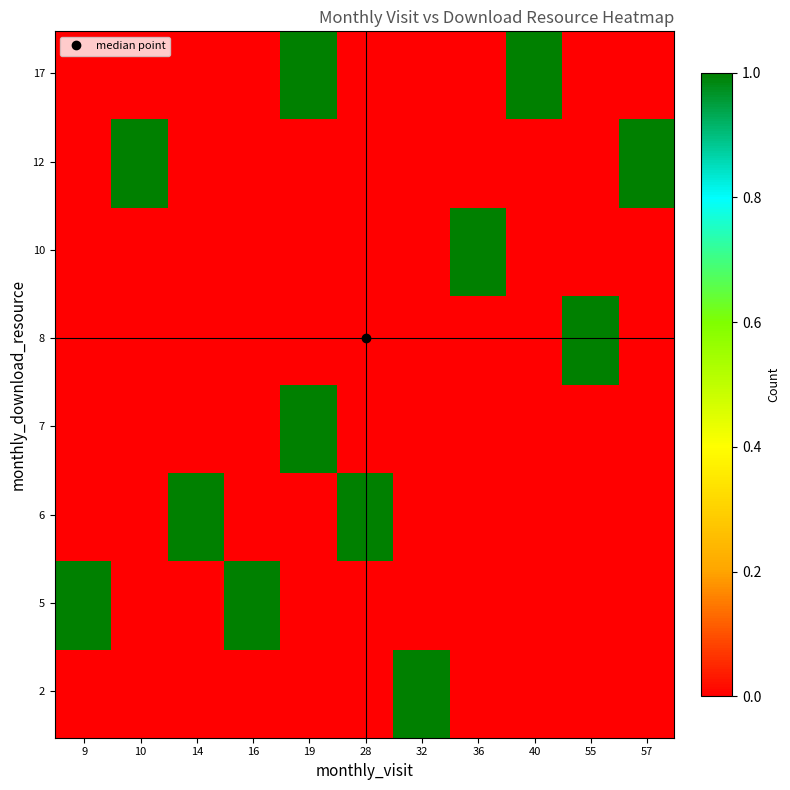

What is the difference between the maximum and minimum values in the monthly_download_resource series?

15